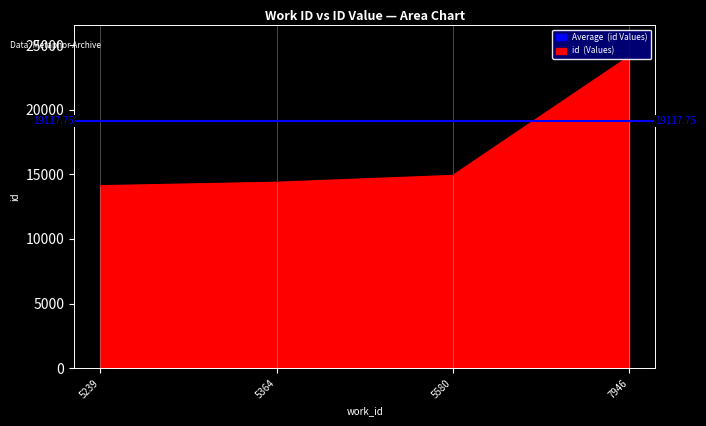

True or false: the data has more than 2 interior local peaks.

False